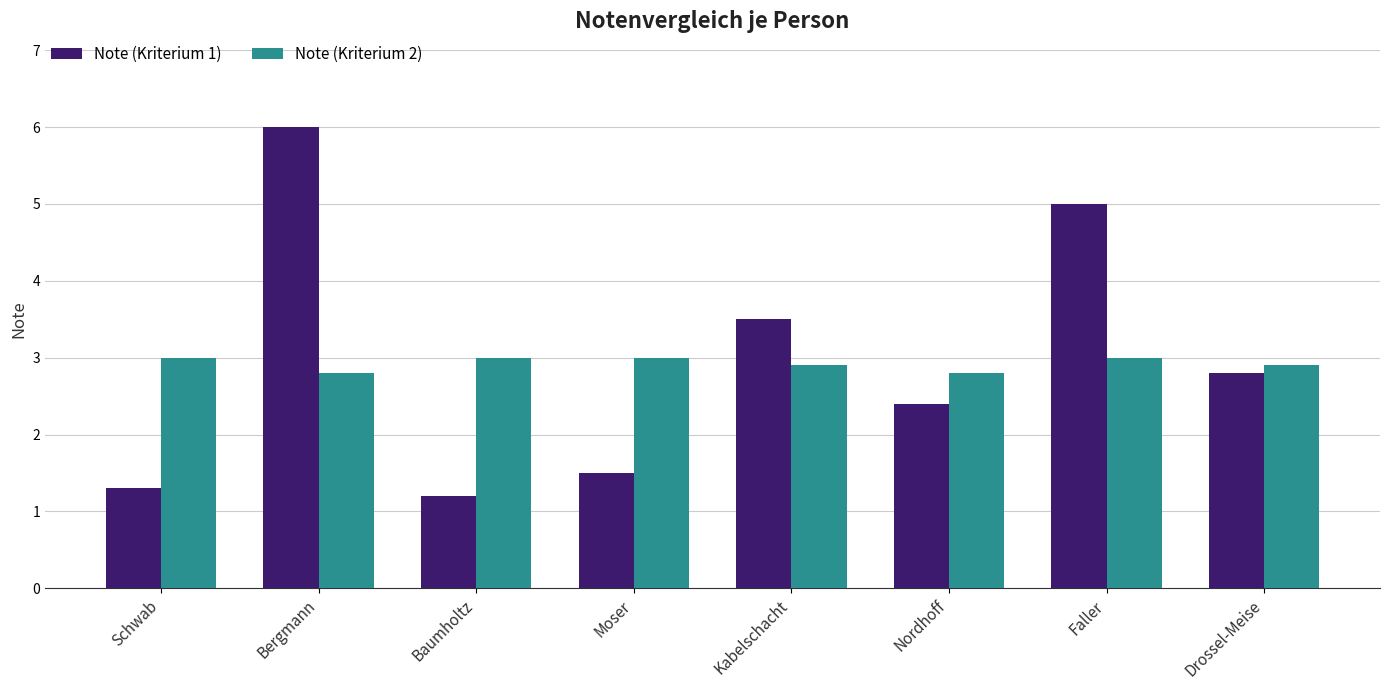

Rank the series at Bergmann from highest to lowest value.

Note (Kriterium 1), Note (Kriterium 2)